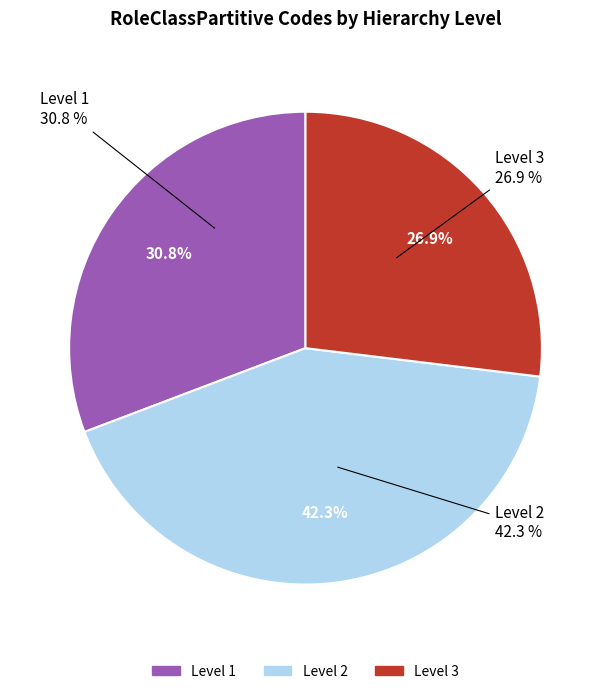

Does any single category account for the majority?

No